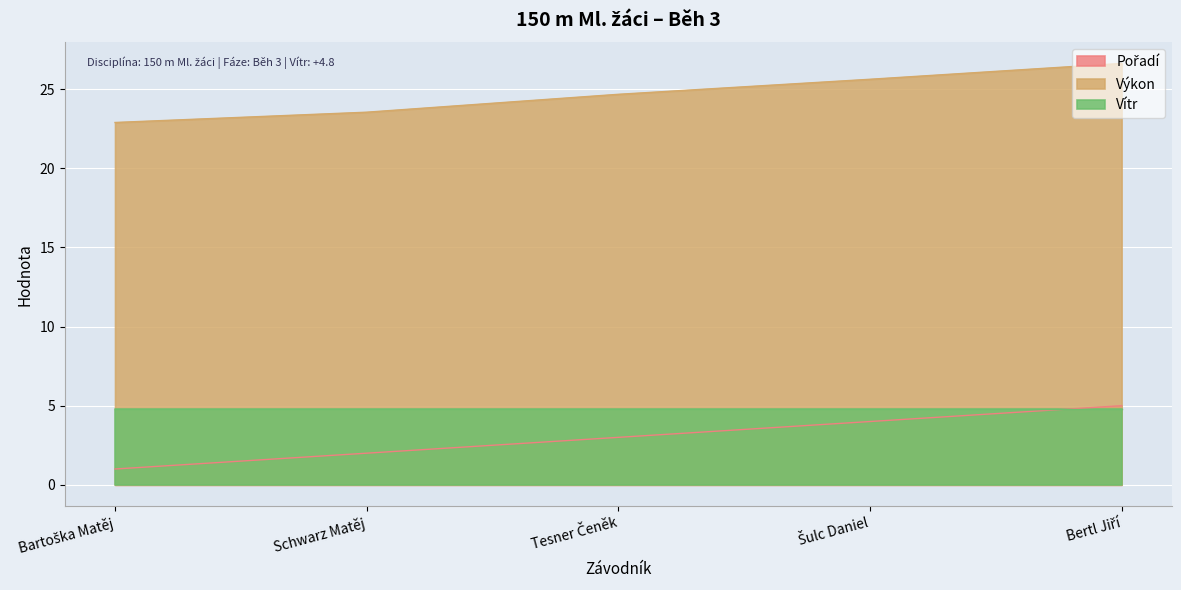

What is the maximum value for Výkon?

26.6